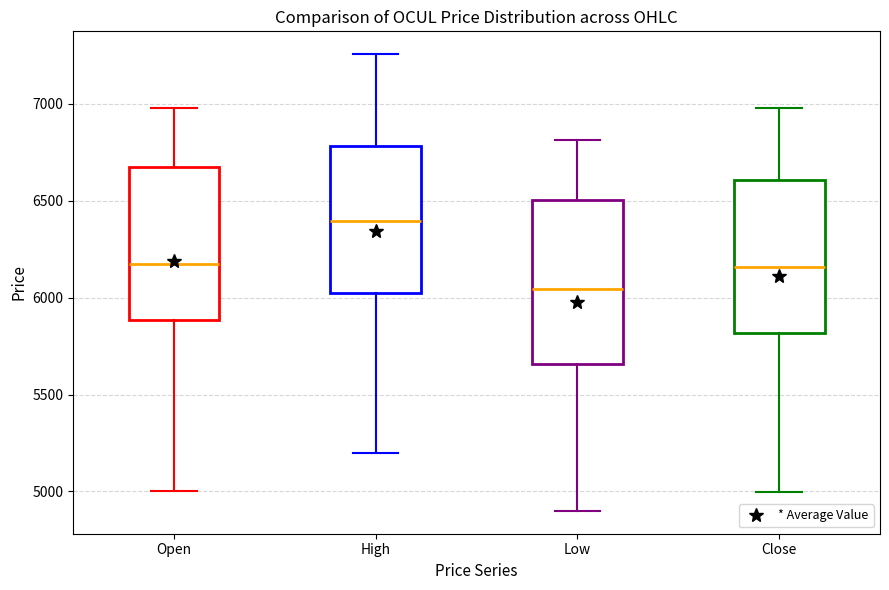

Which box's median line is the lowest?

Low